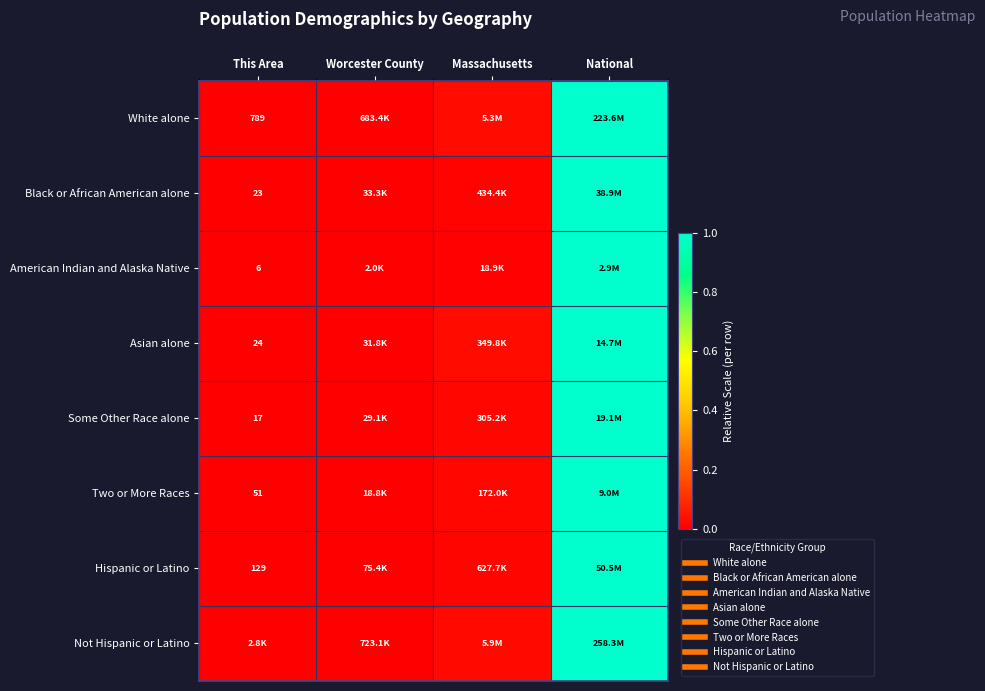

What is the difference between the maximum and minimum values in the Some Other Race alone series?

1.0